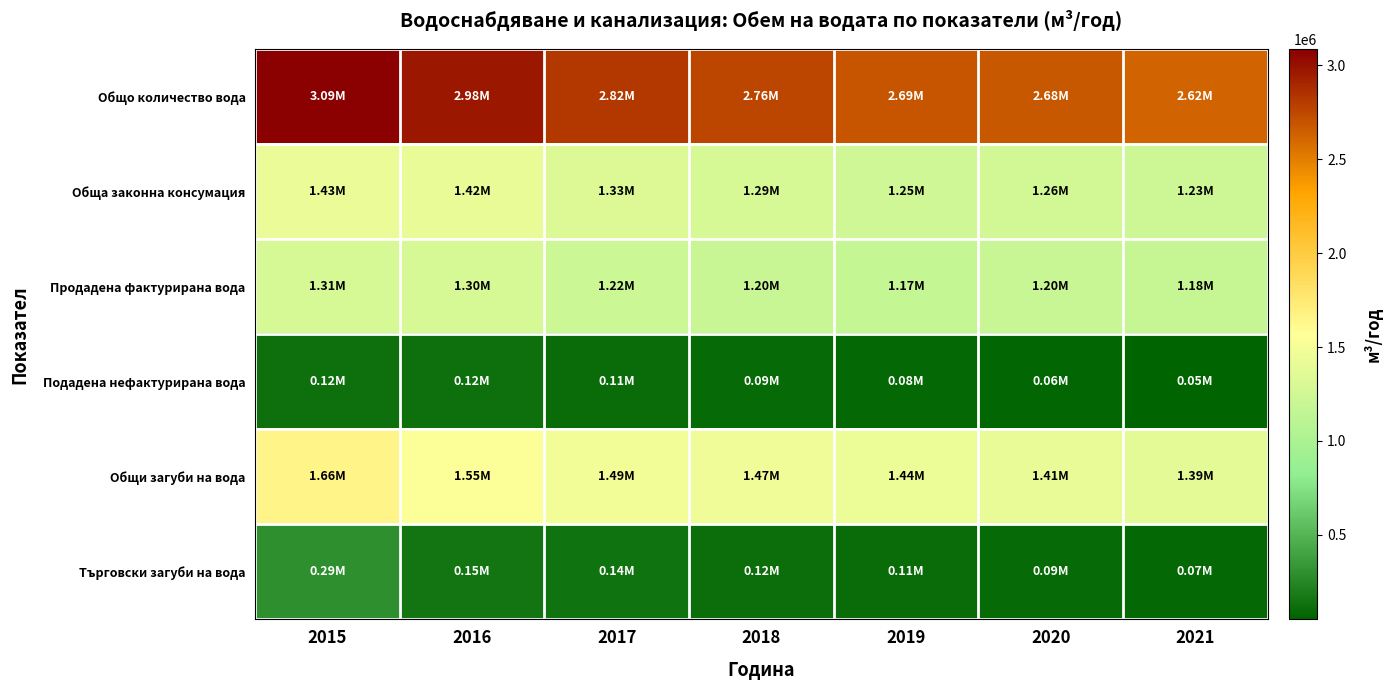

At how many categories does at least one series exceed 841945?

7